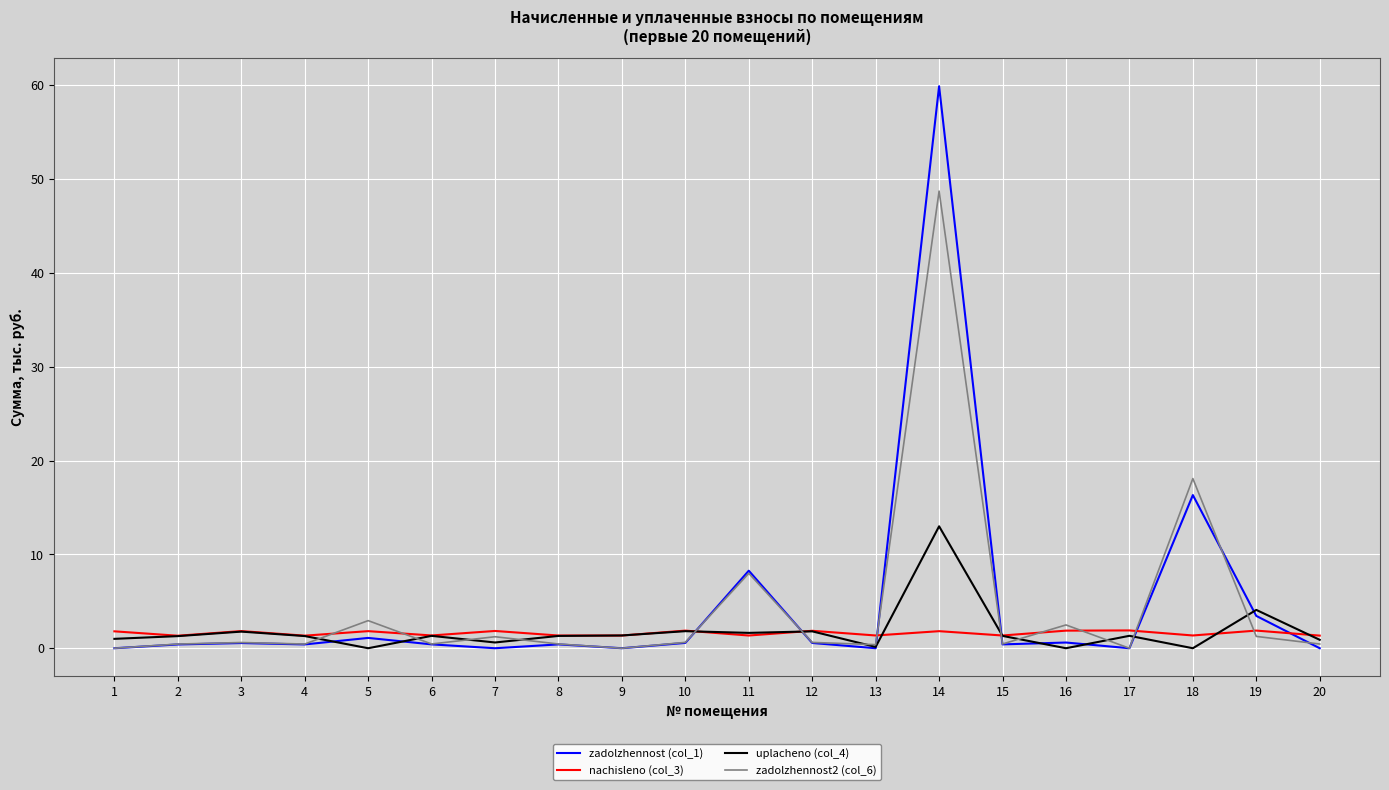

How many lines are shown in the chart?

4